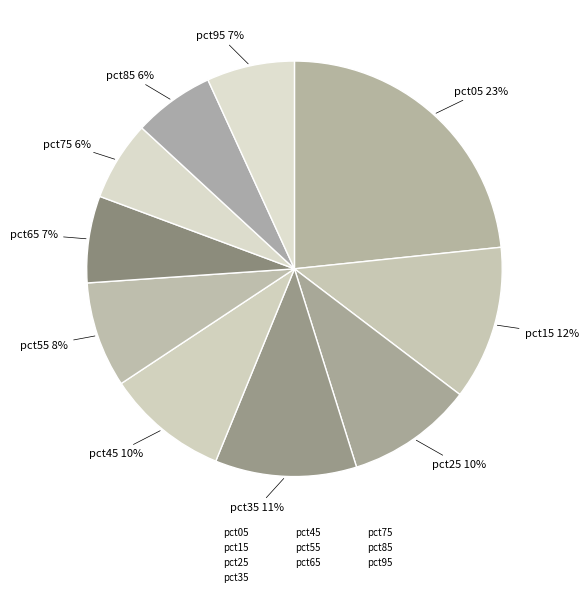

Combined, what portion of the pie is pct35 and pct15?

23.0%